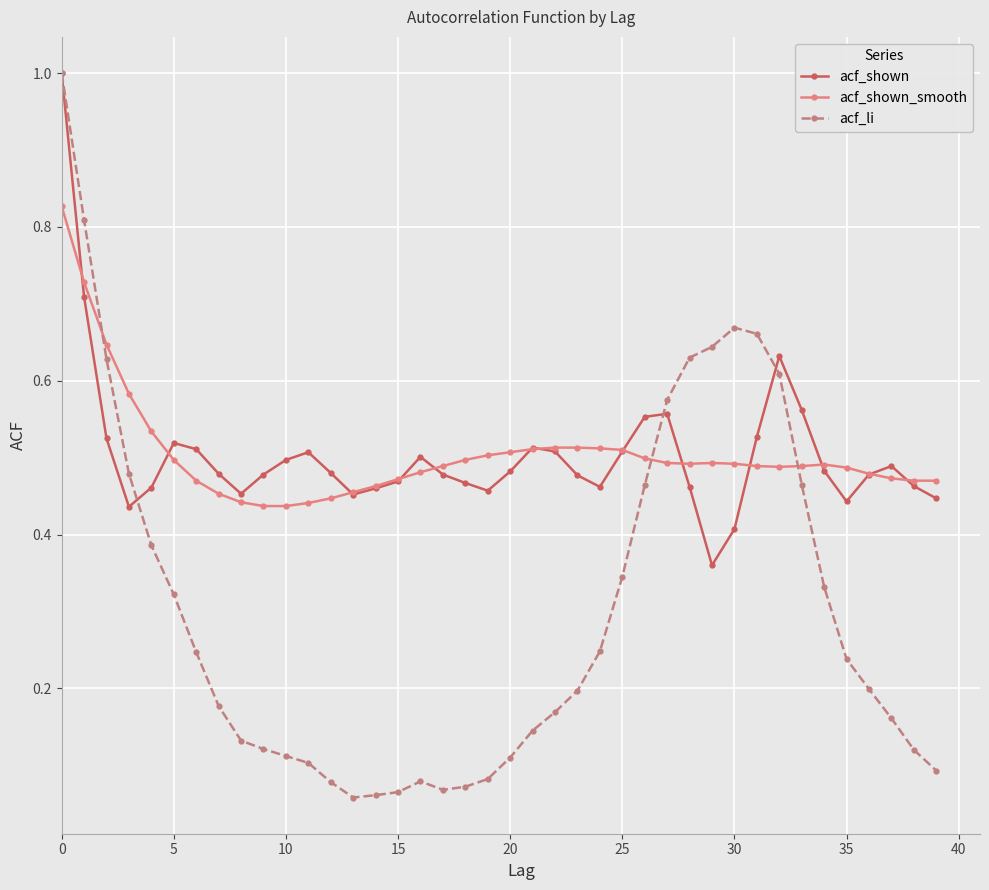

Which series has the largest range (max minus min)?

acf_li